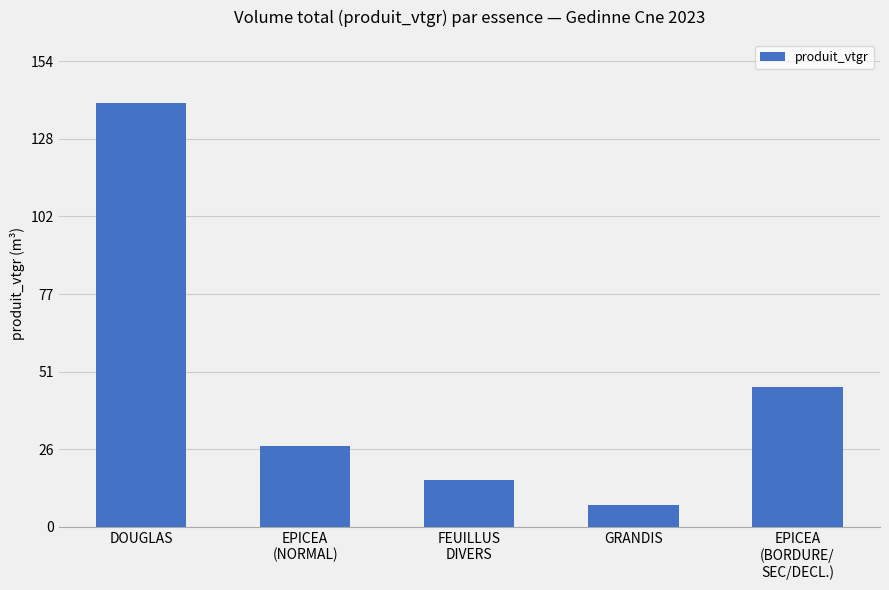

Which label corresponds to the largest value in the chart?

DOUGLAS